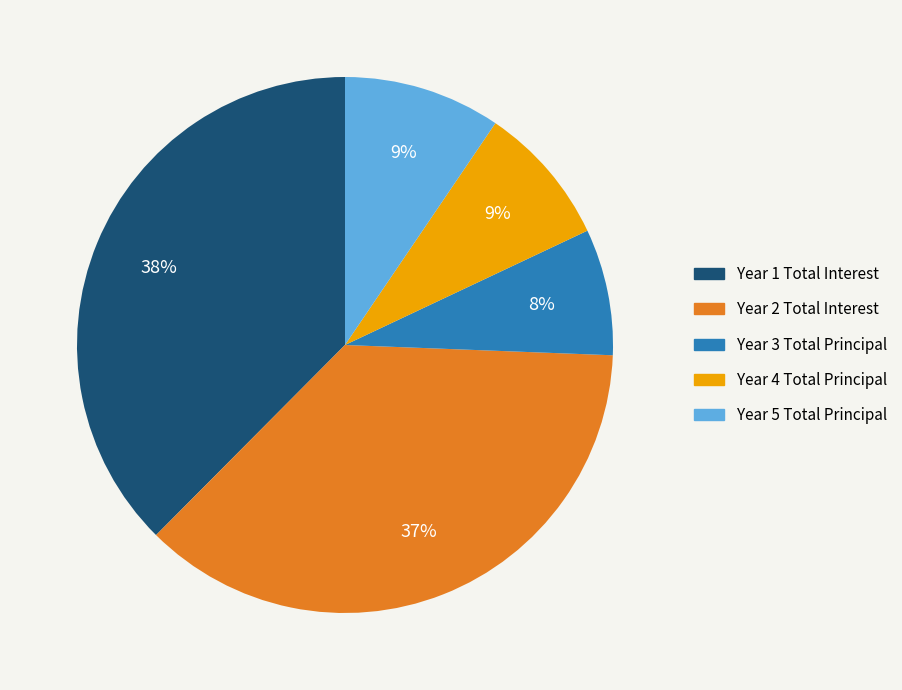

How many segments does this pie chart have?

5